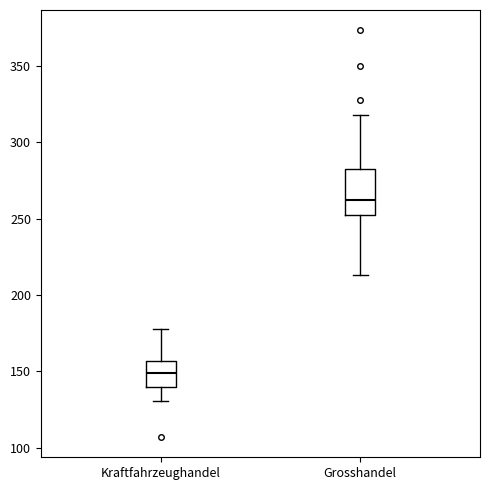

Reading left to right, transcribe this box plot: for each box, give where its median line is, the range the box spans, and where its two whiskers end, as read against the y-axis. The values are not printed on the chart, so give them approximately, as read against the axis.

Kraftfahrzeughandel: median 150, box 140 to 155, whiskers 130 to 180
Grosshandel: median 260, box 250 to 280, whiskers 215 to 320